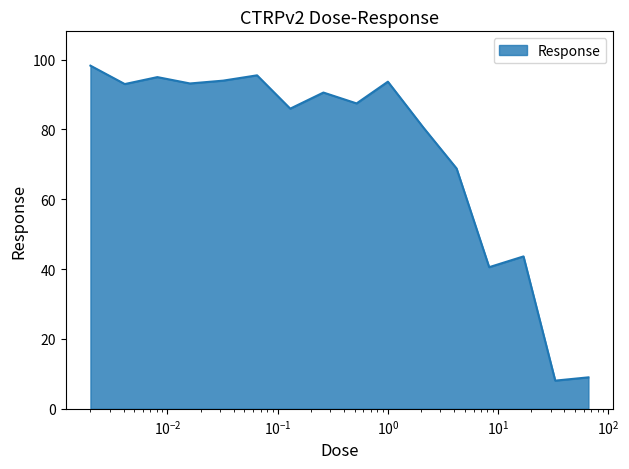

What is the sum of all values?

1176.9